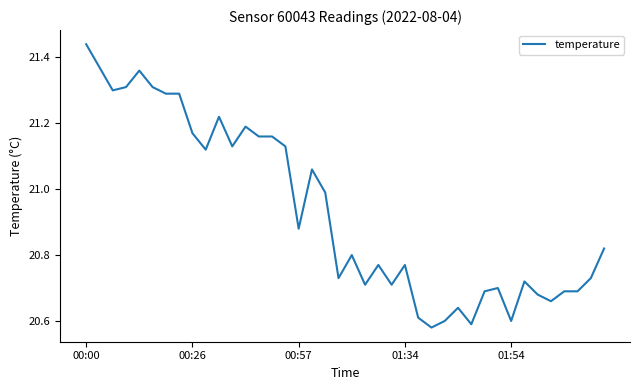

What is the difference between the maximum and minimum values?

0.9